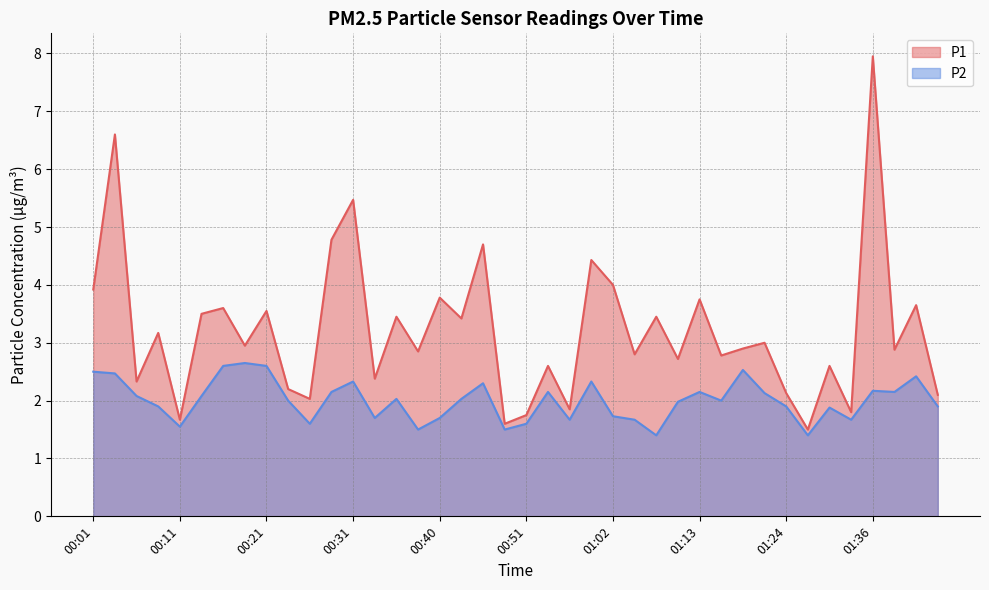

What are all the series names shown in the legend?

P1, P2